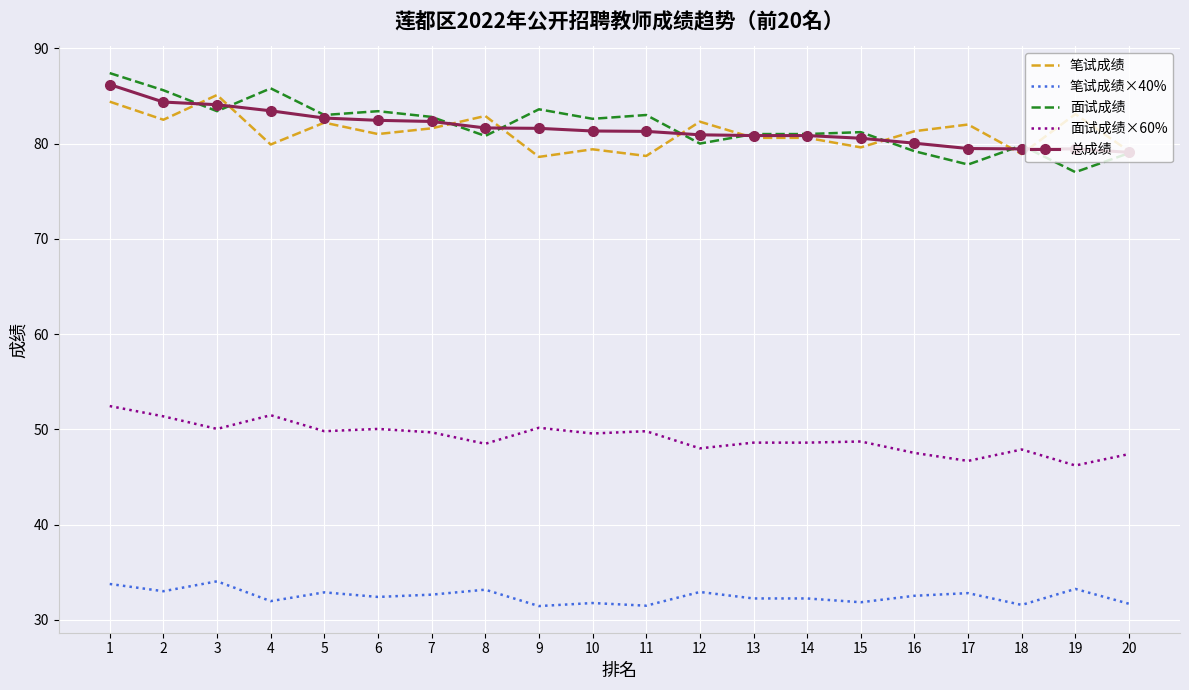

What value does the 面试成绩×60% series have at 3?

50.0